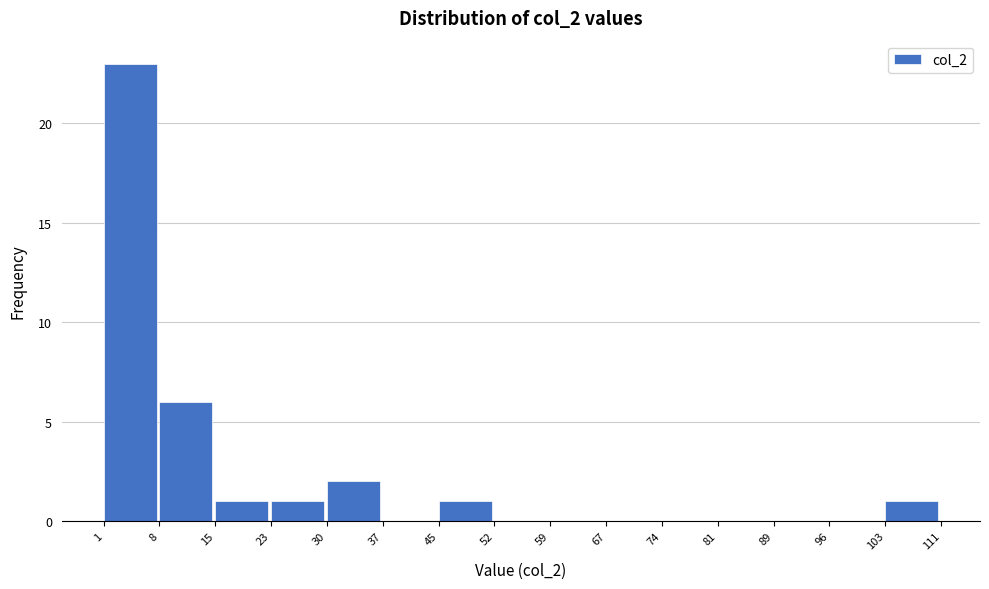

Reading left to right, list every bar in this chart as the range it spans on the x-axis followed by its height. The values are not printed on the chart, so give them approximately, as read against the axis.

1 to 8: 23
8 to 15: 6
15 to 23: 1
23 to 30: 1
30 to 37: 2
37 to 45: 0
45 to 52: 1
52 to 59: 0
59 to 67: 0
67 to 74: 0
74 to 81: 0
81 to 89: 0
89 to 96: 0
96 to 103: 0
103 to 111: 1